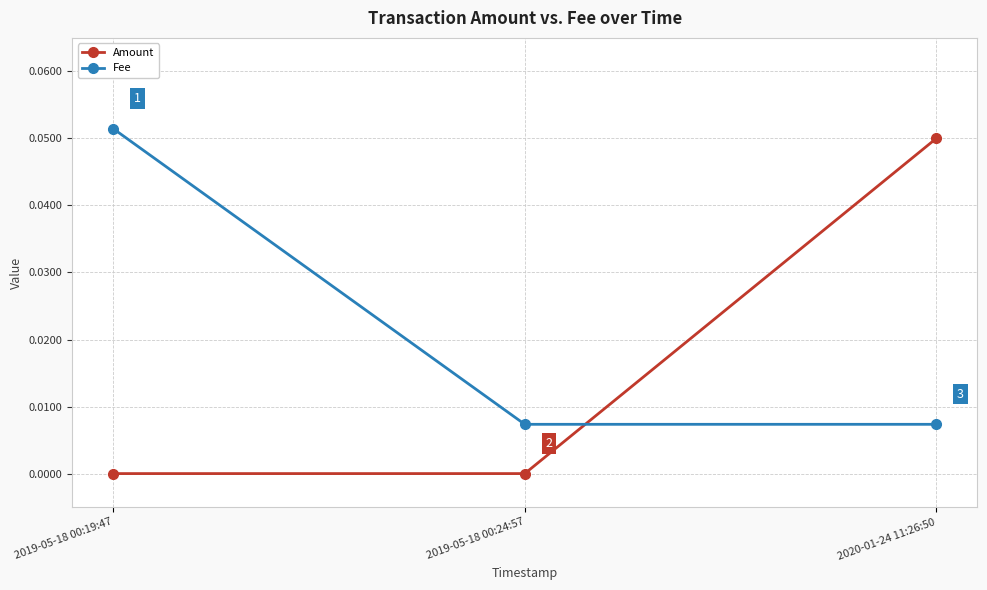

What position from the right is 2019-05-18 00:24:57?

2